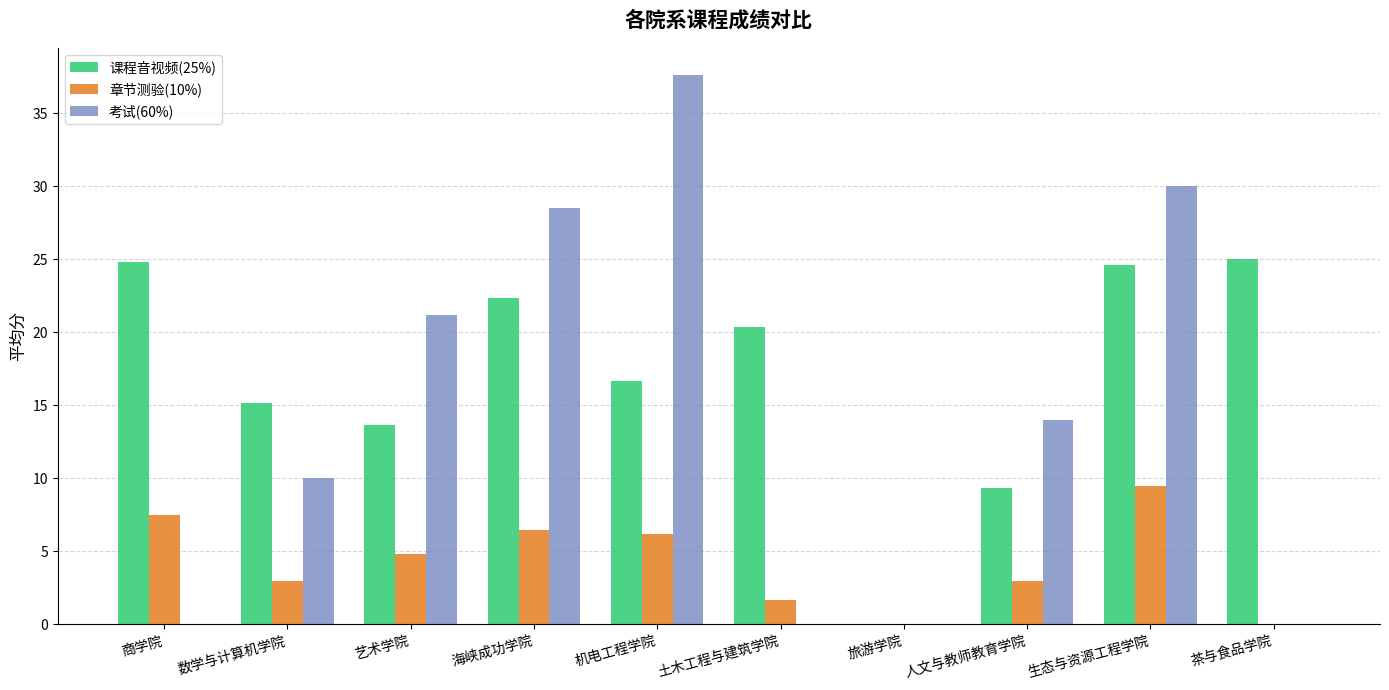

Which series changed the most between 商学院 and 土木工程与建筑学院?

章节测验(10%)